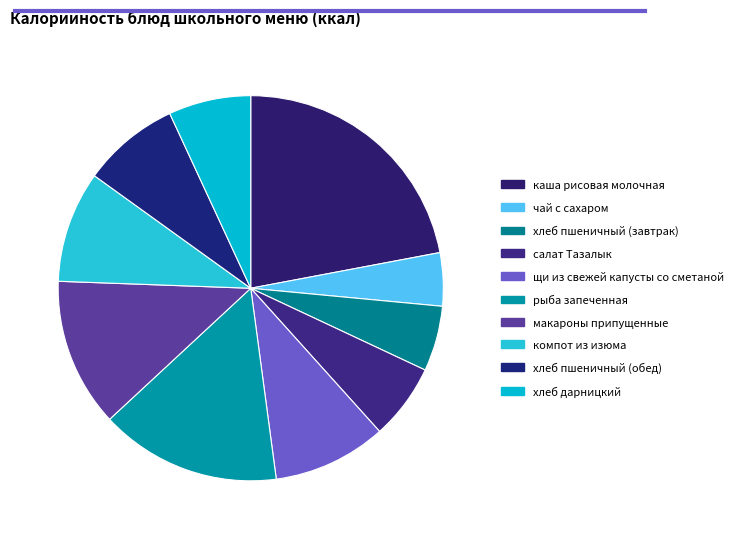

Between хлеб дарницкий and салат Тазалык, which is larger?

хлеб дарницкий